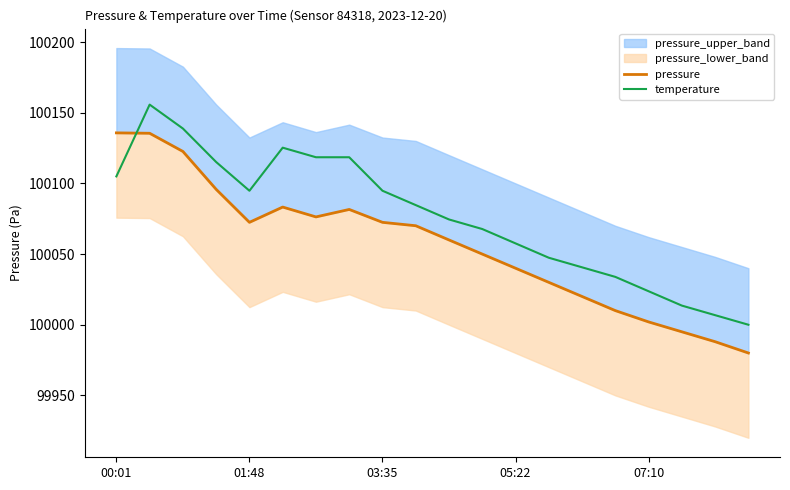

What is the value of the pressure point at the 14th from the left?

100030.0